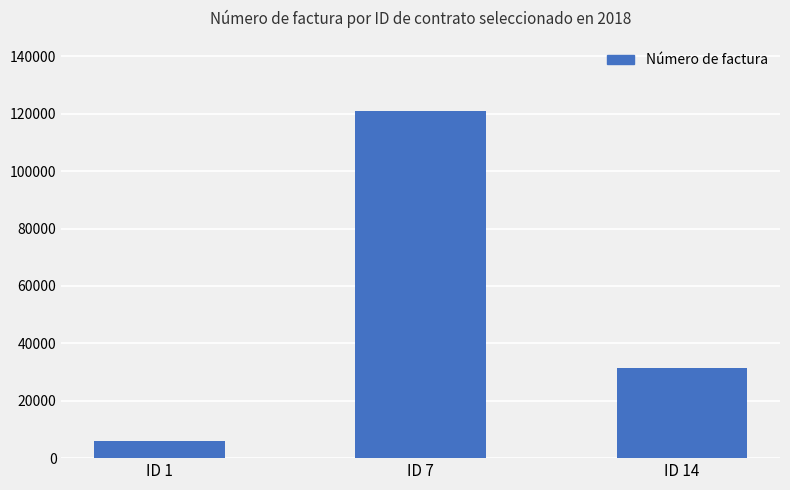

What is the average value?

52852